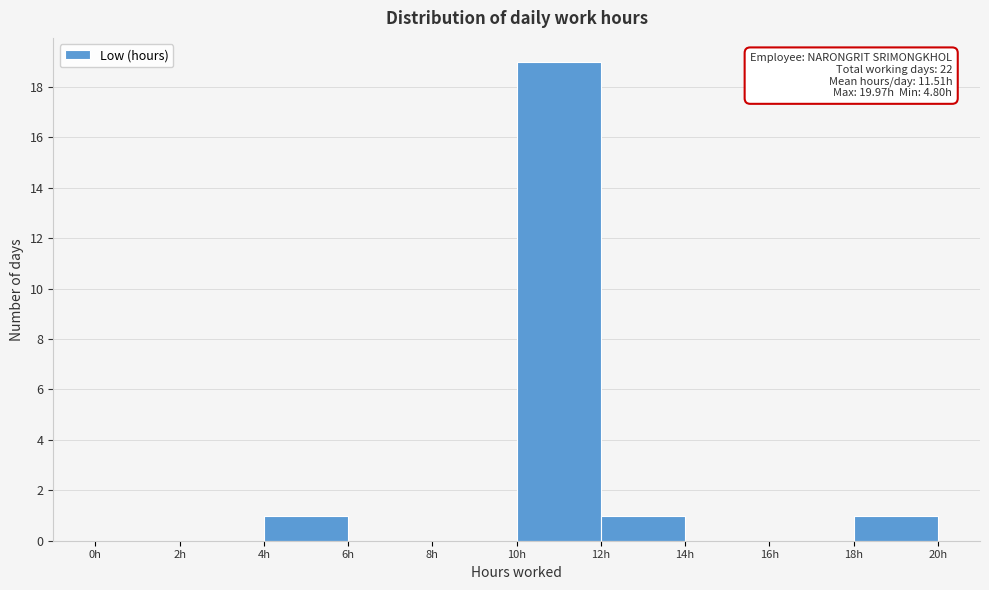

Which range on the x-axis has the tallest bar?

10 to 12